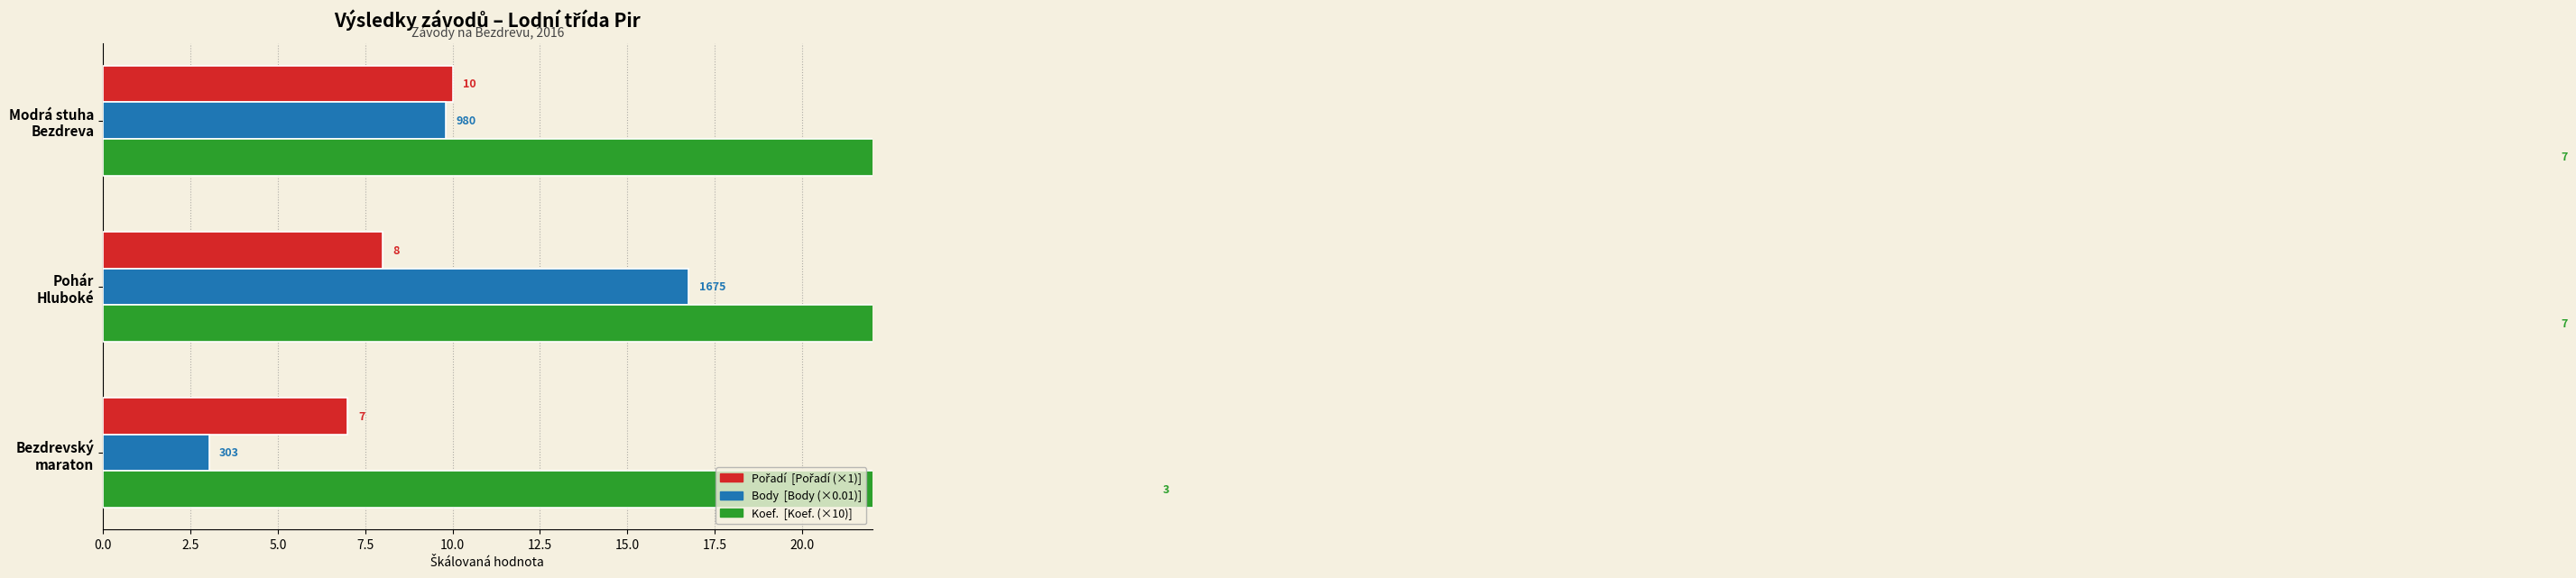

The Pořadí series shows 10.0 at Modrá stuha Bezdreva. True or false?

True